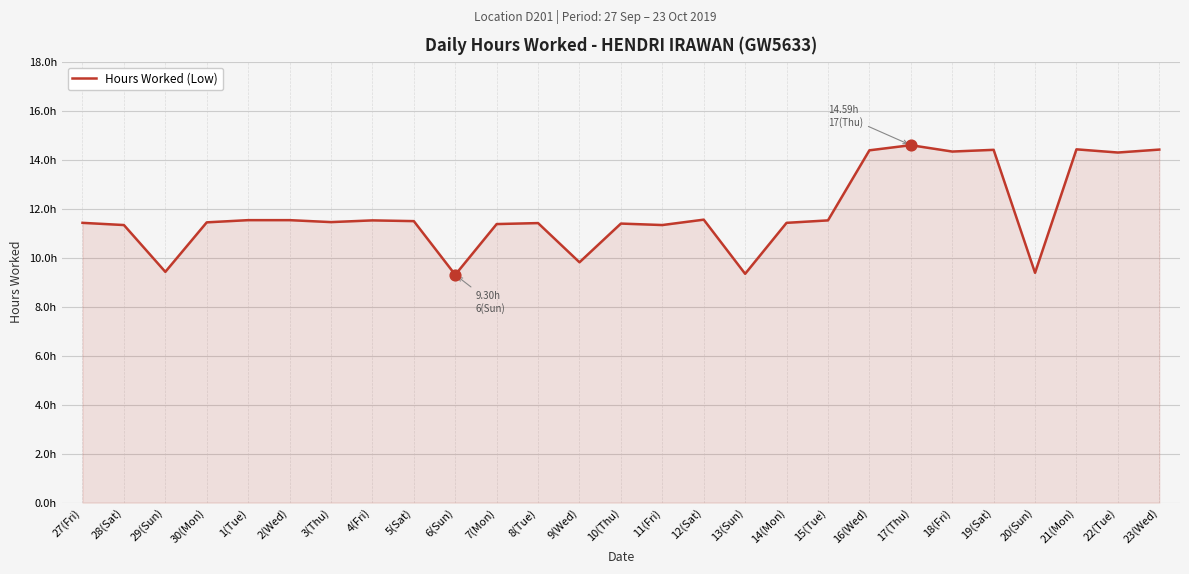

What is the change in value from 8(Tue) to 12(Sat)?

+0.1